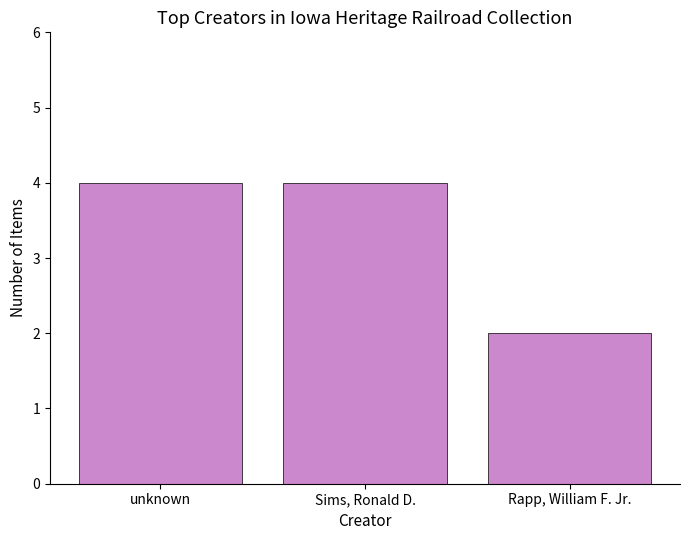

Reading left to right, extract all data points from this chart.

unknown=4	Sims, Ronald D.=4	Rapp, William F. Jr.=2